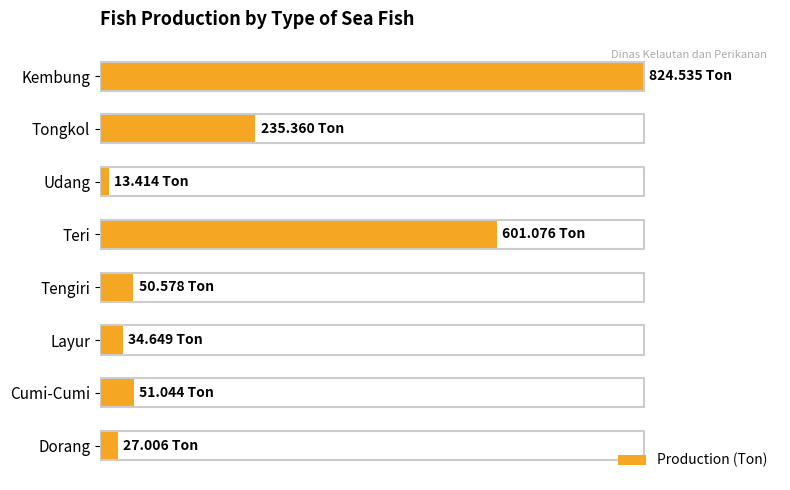

Are the bars horizontal?

Yes